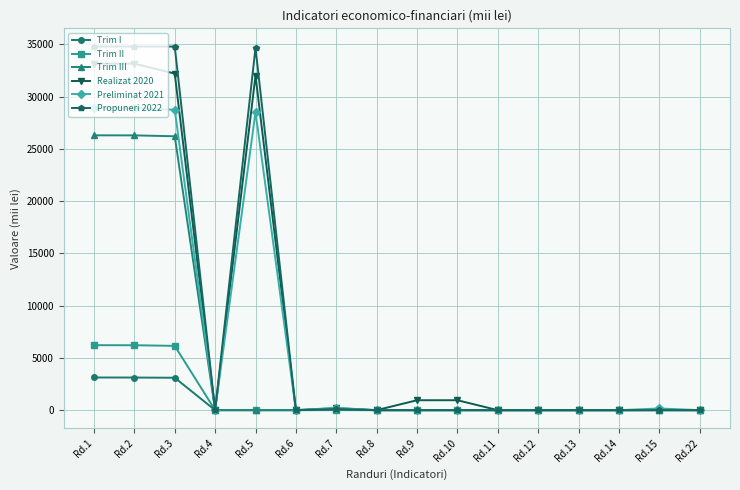

Count the number of data series in this chart.

6